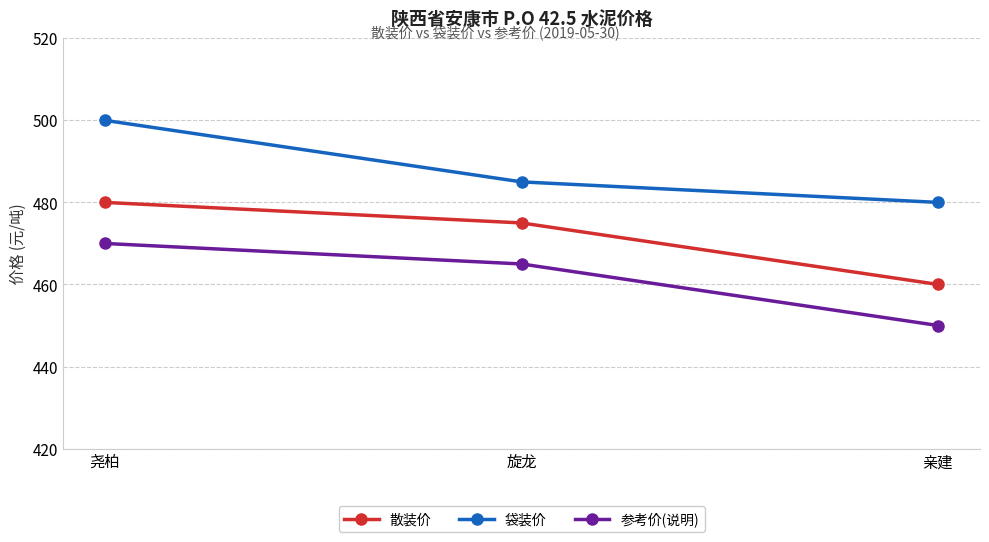

The 散装价 series shows 223 at 旋龙. True or false?

False